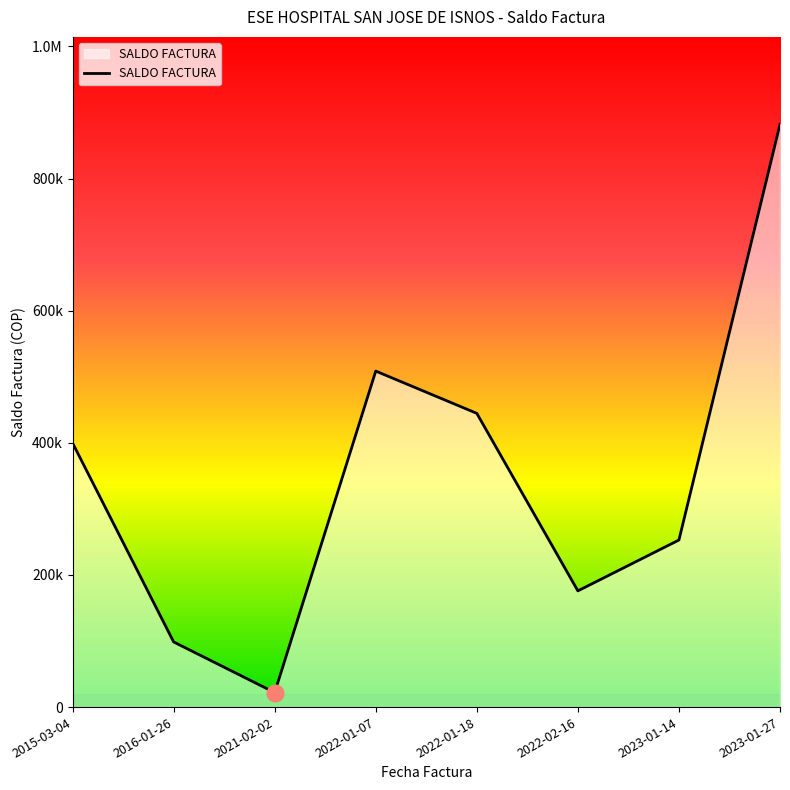

Does the chart have visible grid lines?

No